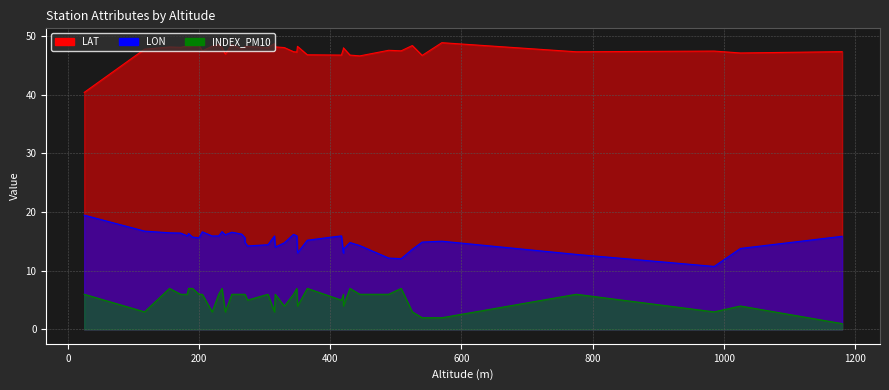

Does the chart display data point markers on the line(s)?

No